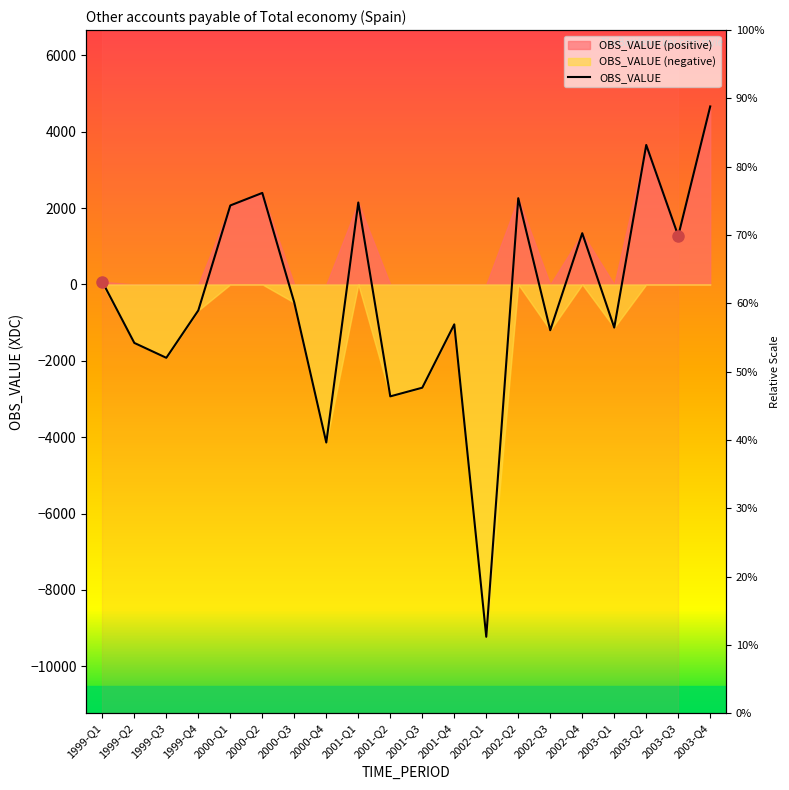

Is it true that the value at 2003-Q1 is -1562?

False